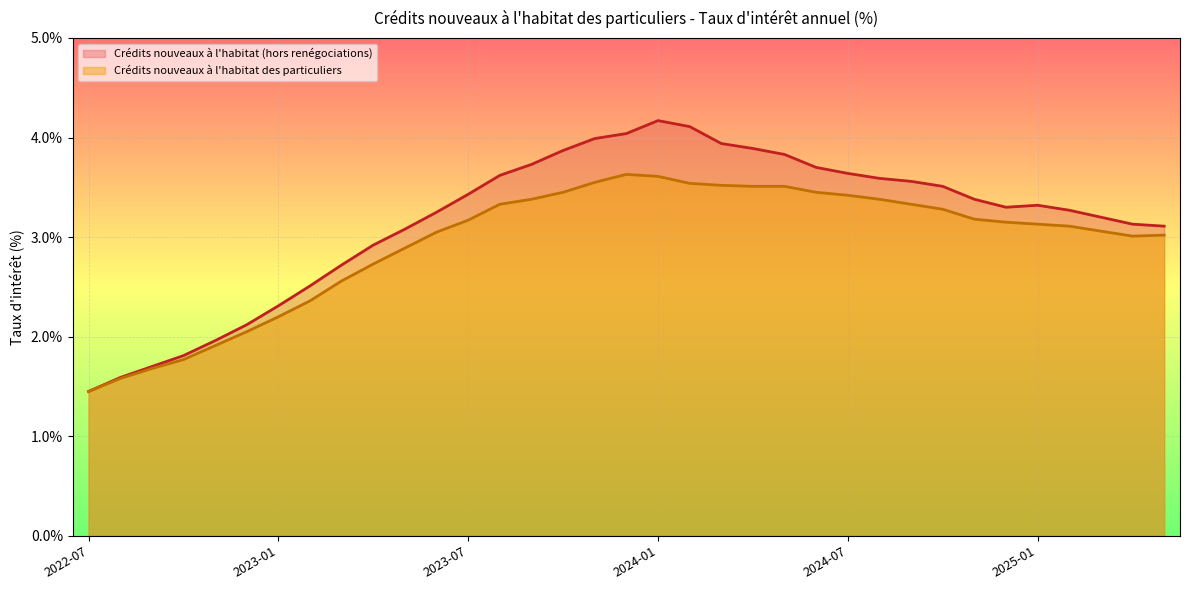

Is it true that Crédits nouveaux à l'habitat des particuliers equals 2.7 at 2023-04?

True